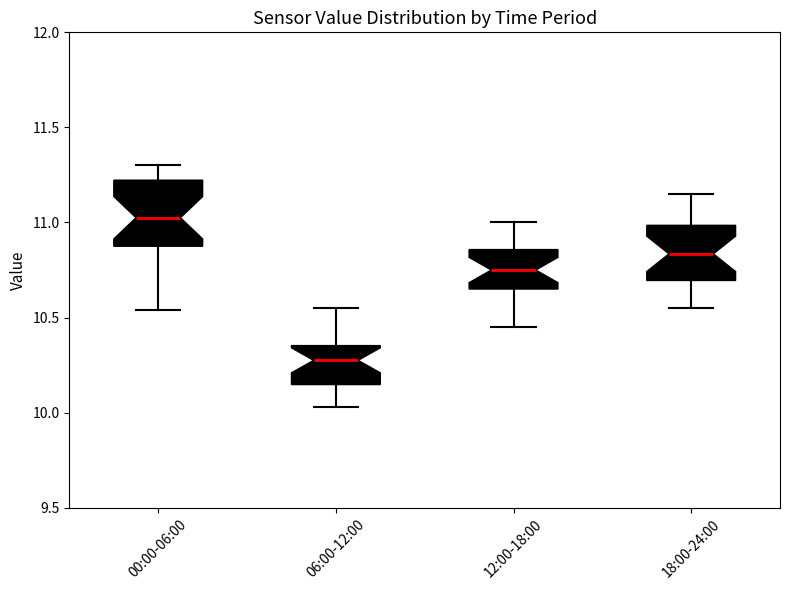

Where does the upper whisker of the box for 12:00-18:00 end on the y-axis? The values are not printed on the chart, so give them approximately, as read against the axis.

11.00